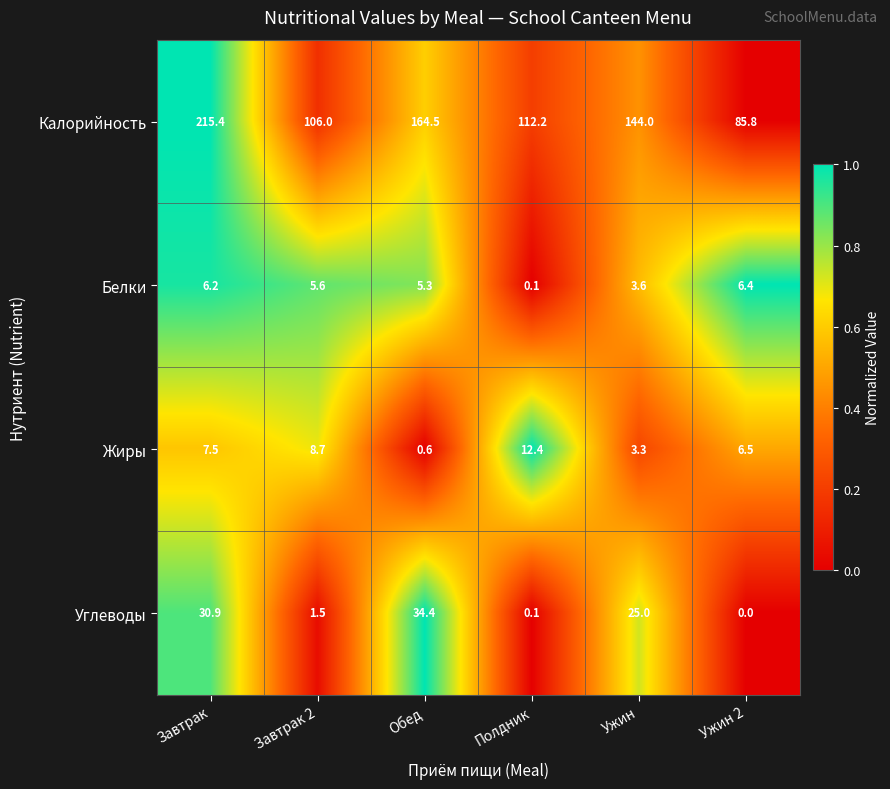

How many series are shown in this chart?

4